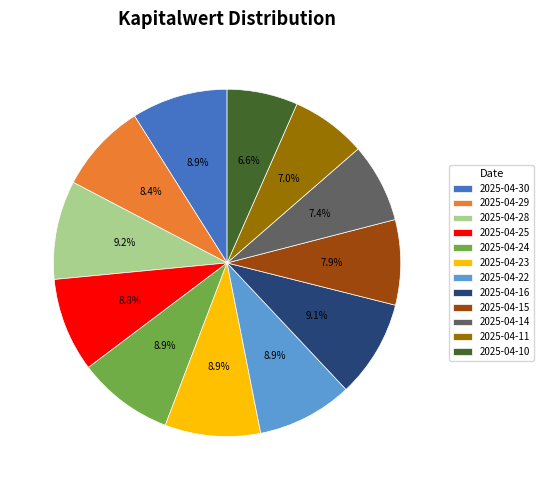

Is it true that 2025-04-29 is 1% of the pie?

False